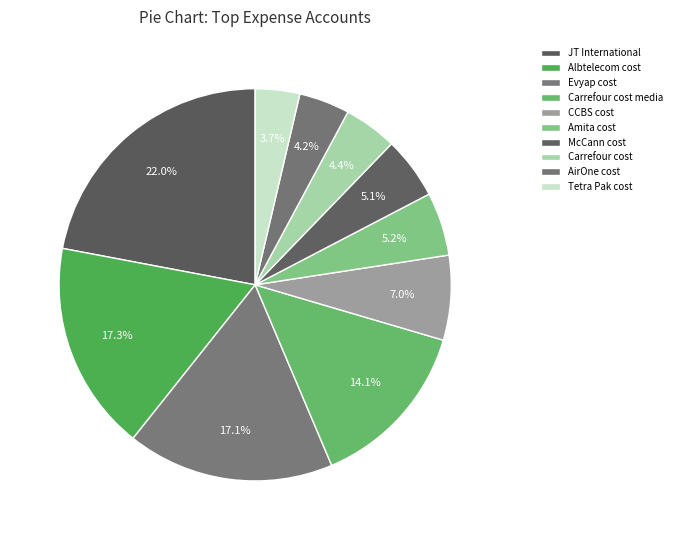

Which slice is the largest?

JT International